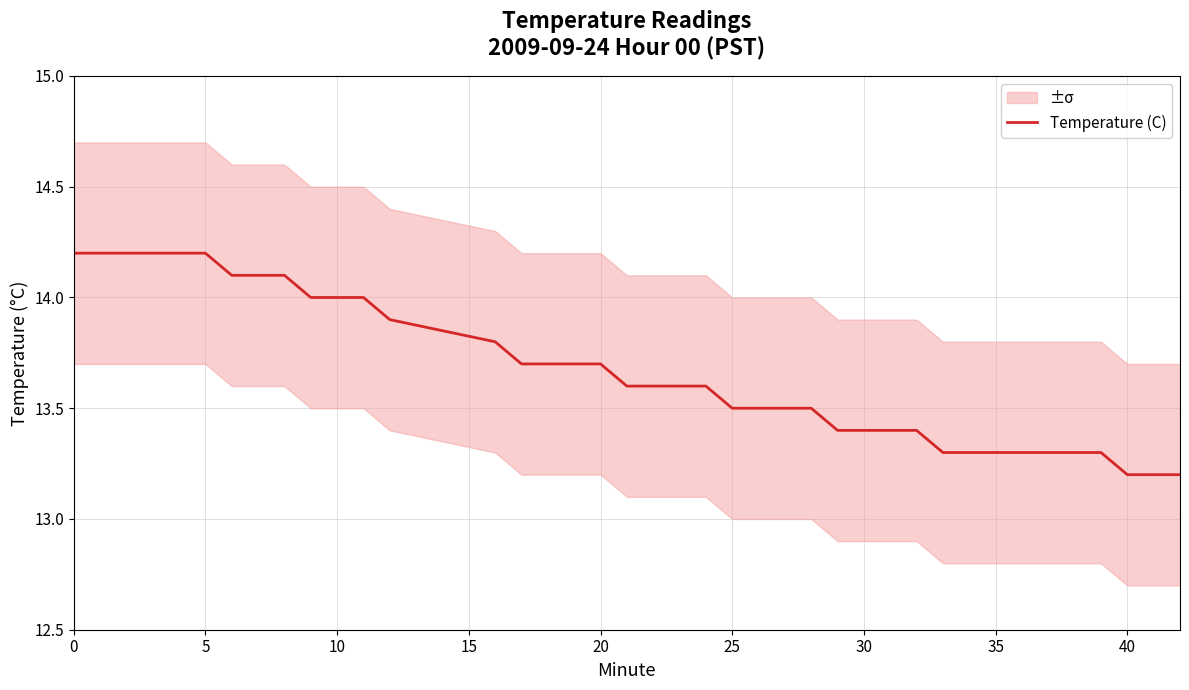

What is the highest value of the Temperature (C) series?

14.2